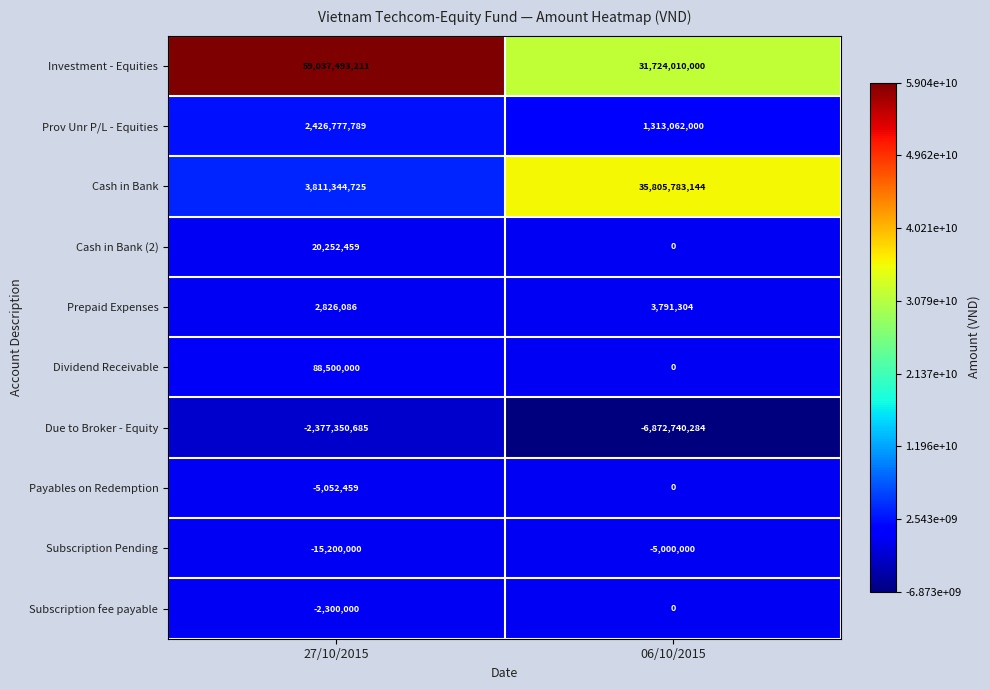

Which label corresponds to the smallest value in the chart?

06/10/2015